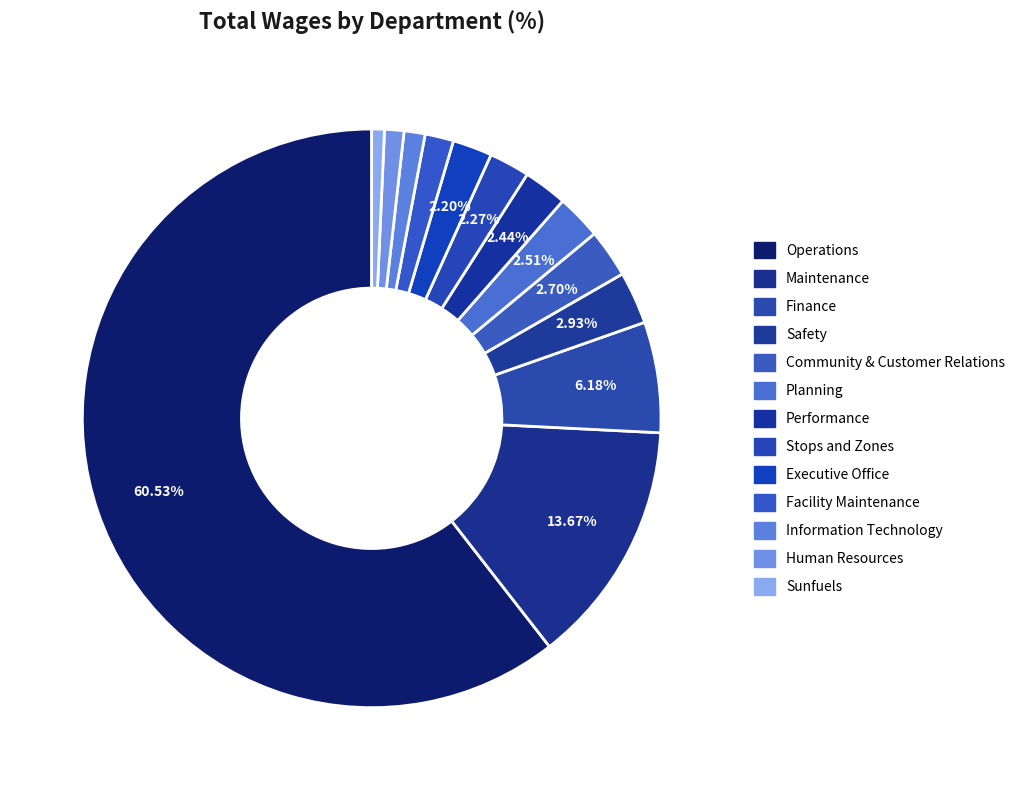

What percentage is the Maintenance slice, to the nearest percent?

14%